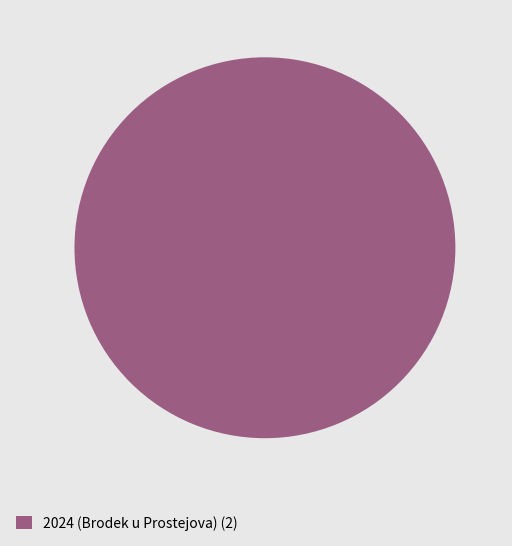

True or false: 2024 (Brodek u Prostejova) (2) accounts for 90% of the total.

False